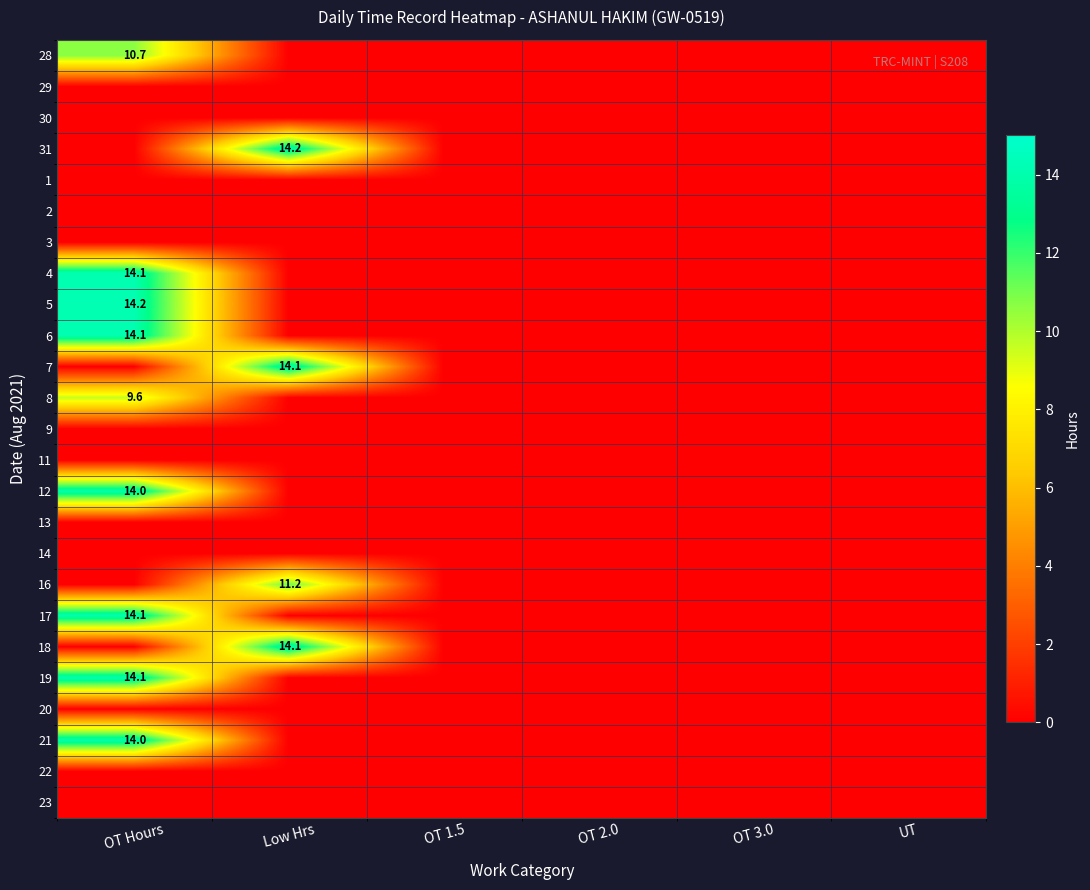

Count the number of categories in the chart.

6